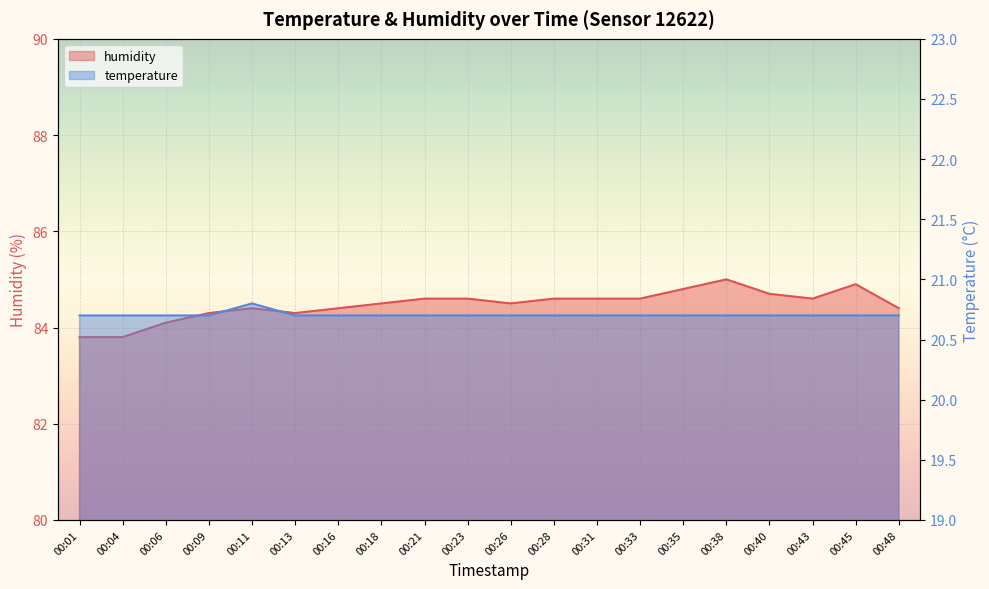

Rank the categories by humidity value from lowest to highest.

00:01, 00:04, 00:06, 00:09, 00:13, 00:11, 00:16, 00:48, 00:18, 00:26, 00:21, 00:23, 00:28, 00:31, 00:33, 00:43, 00:40, 00:35, 00:45, 00:38